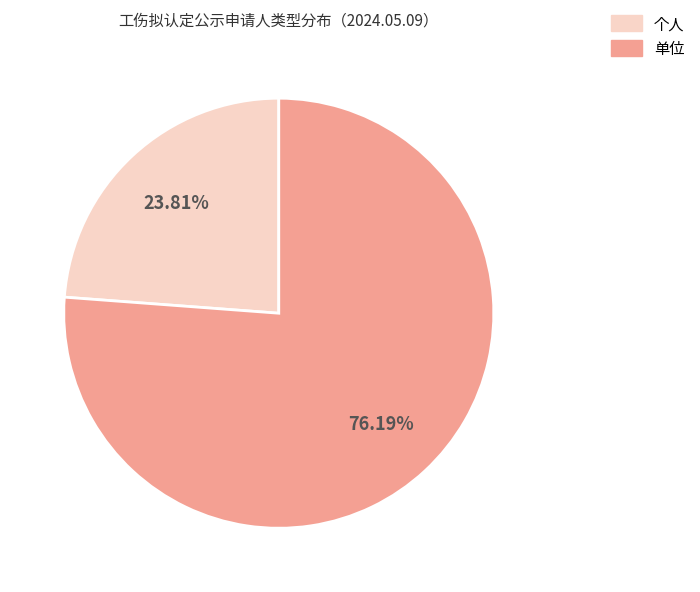

How many slices are in this pie chart?

2